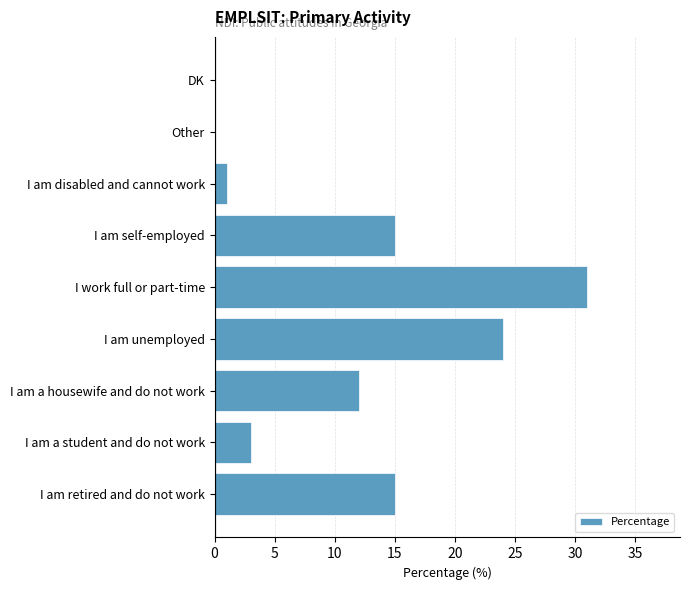

What is the greatest value displayed?

31